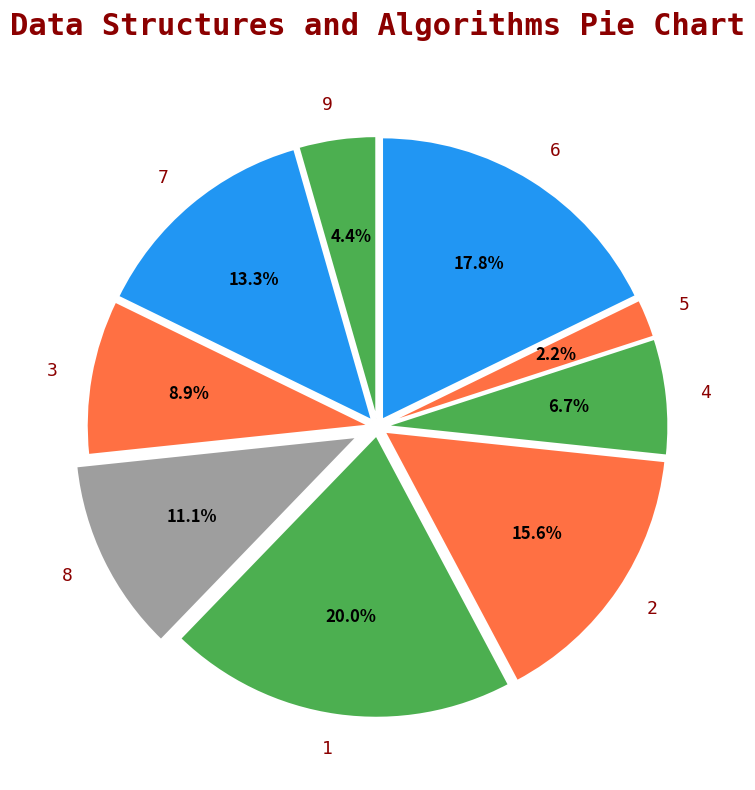

To the nearest percent, what is the difference between the 2 and 8 slice percentages?

4%